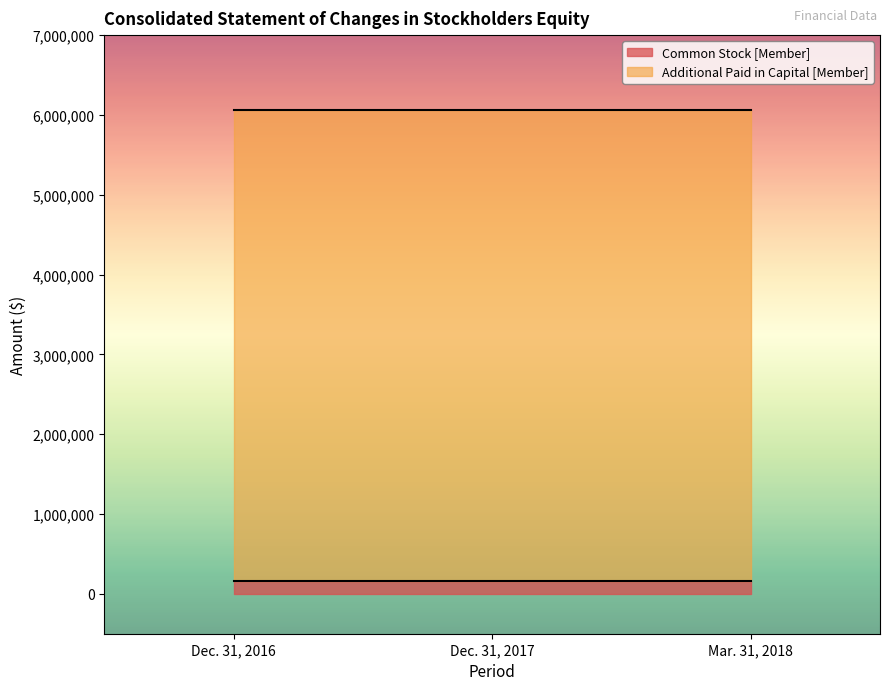

Which series has the widest spread of values?

Common Stock [Member]